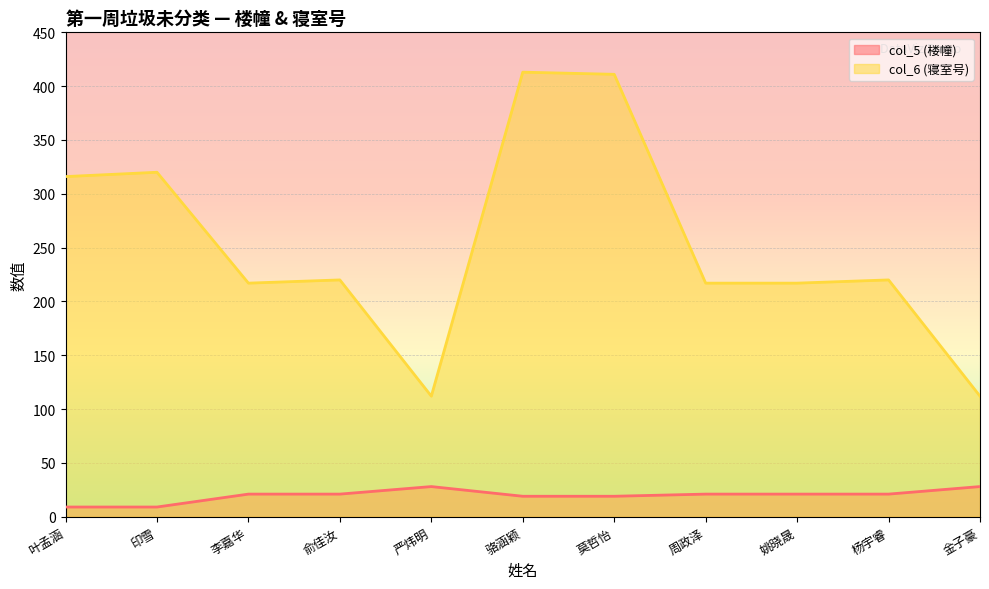

What is the value of the col_5 (楼幢) point at the 1st from the left?

9